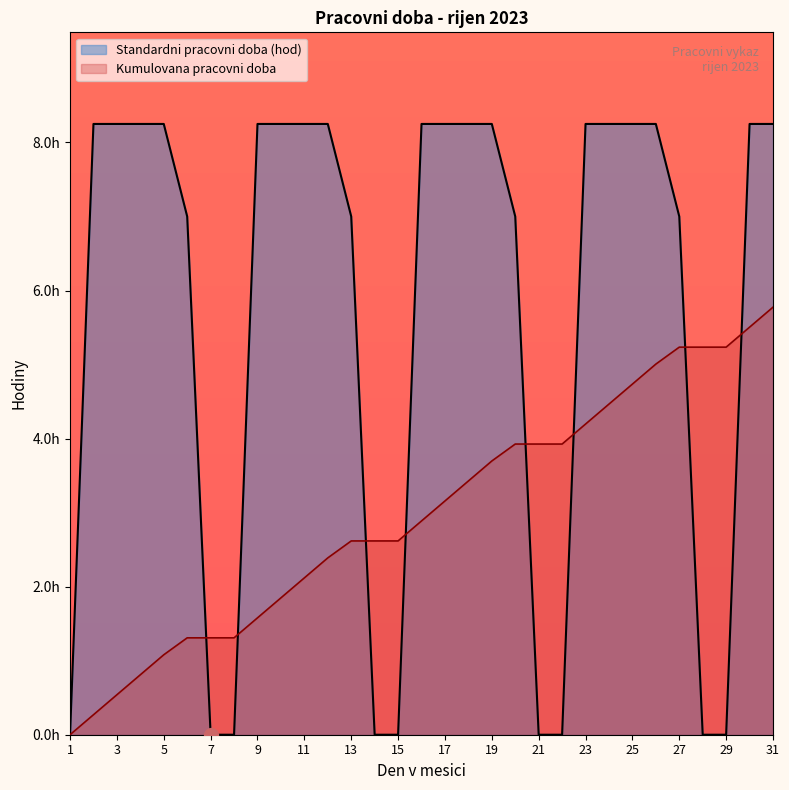

Is it true that the value at 12 is 13.4?

False